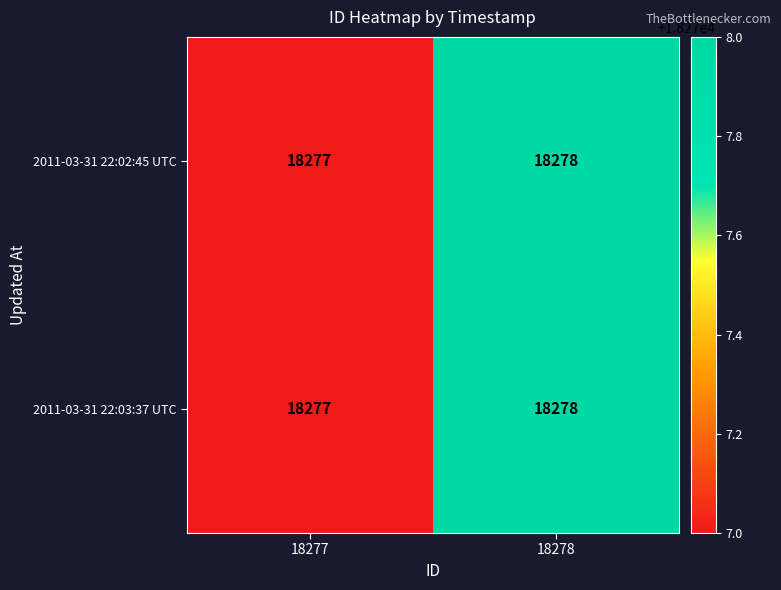

What is the sum of all 2011-03-31 22:03:37 UTC values?

36555